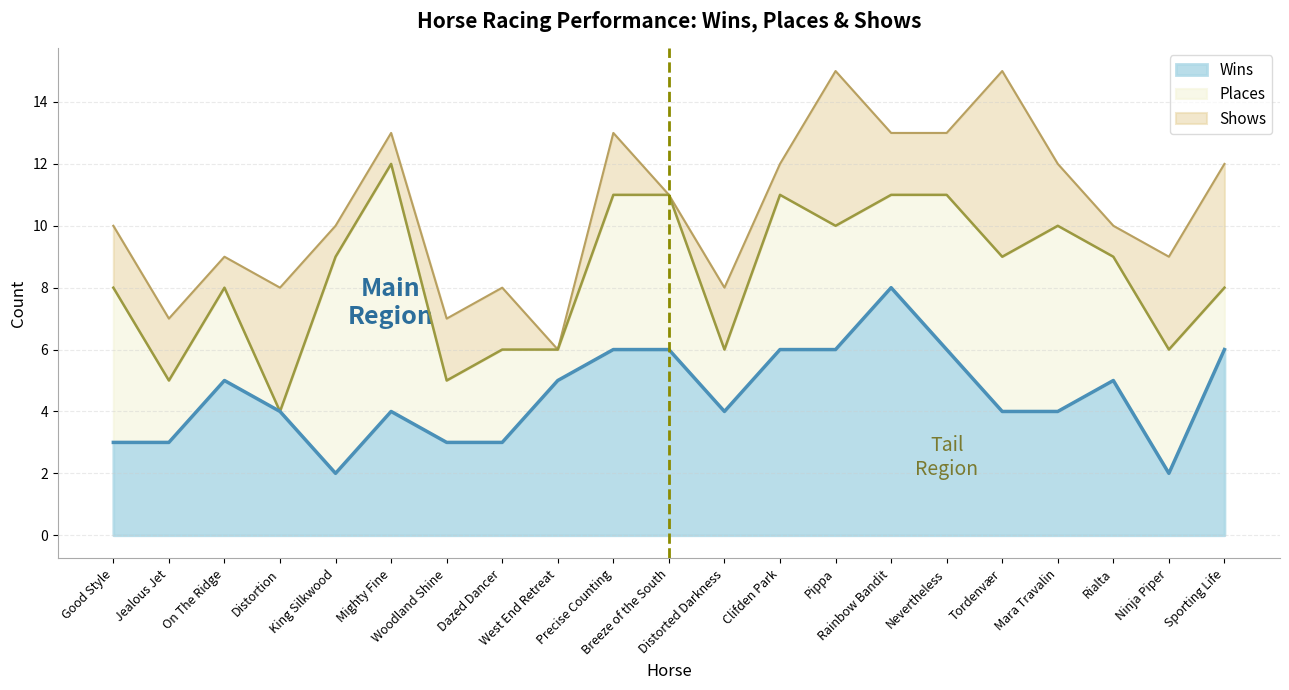

Reading right to left, extract all data points from this chart.

Wins: Sporting Life=6	Ninja Piper=2	Rialta=5	Mara Travalin=4	Tordenvær=4	Nevertheless=6	Rainbow Bandit=8	Pippa=6	Clifden Park=6	Distorted Darkness=4	Breeze of the South=6	Precise Counting=6	West End Retreat=5	Dazed Dancer=3	Woodland Shine=3	Mighty Fine=4	King Silkwood=2	Distortion=4	On The Ridge=5	Jealous Jet=3	Good Style=3
Places: Sporting Life=2	Ninja Piper=4	Rialta=4	Mara Travalin=6	Tordenvær=5	Nevertheless=5	Rainbow Bandit=3	Pippa=4	Clifden Park=5	Distorted Darkness=2	Breeze of the South=5	Precise Counting=5	West End Retreat=1	Dazed Dancer=3	Woodland Shine=2	Mighty Fine=8	King Silkwood=7	Distortion=0	On The Ridge=3	Jealous Jet=2	Good Style=5
Shows: Sporting Life=4	Ninja Piper=3	Rialta=1	Mara Travalin=2	Tordenvær=6	Nevertheless=2	Rainbow Bandit=2	Pippa=5	Clifden Park=1	Distorted Darkness=2	Breeze of the South=0	Precise Counting=2	West End Retreat=0	Dazed Dancer=2	Woodland Shine=2	Mighty Fine=1	King Silkwood=1	Distortion=4	On The Ridge=1	Jealous Jet=2	Good Style=2